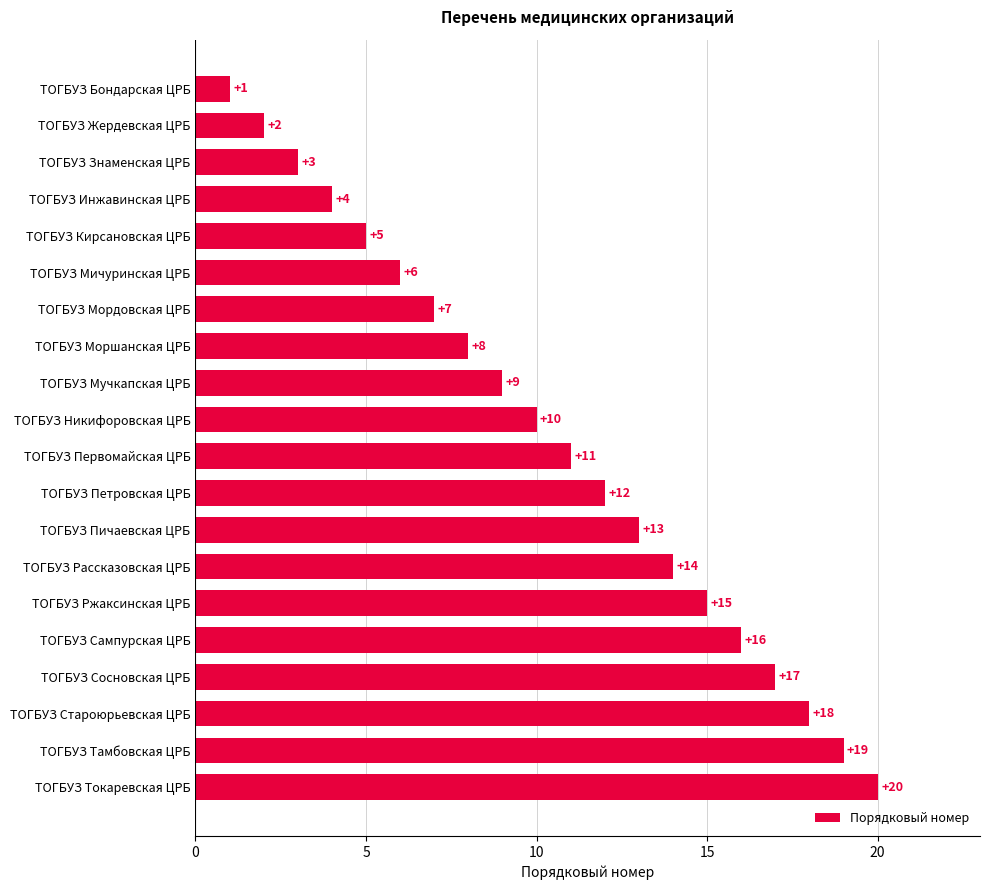

List the labels in order of value, largest first.

ТОГБУЗ Токаревская ЦРБ, ТОГБУЗ Тамбовская ЦРБ, ТОГБУЗ Староюрьевская ЦРБ, ТОГБУЗ Сосновская ЦРБ, ТОГБУЗ Сампурская ЦРБ, ТОГБУЗ Ржаксинская ЦРБ, ТОГБУЗ Рассказовская ЦРБ, ТОГБУЗ Пичаевская ЦРБ, ТОГБУЗ Петровская ЦРБ, ТОГБУЗ Первомайская ЦРБ, ТОГБУЗ Никифоровская ЦРБ, ТОГБУЗ Мучкапская ЦРБ, ТОГБУЗ Моршанская ЦРБ, ТОГБУЗ Мордовская ЦРБ, ТОГБУЗ Мичуринская ЦРБ, ТОГБУЗ Кирсановская ЦРБ, ТОГБУЗ Инжавинская ЦРБ, ТОГБУЗ Знаменская ЦРБ, ТОГБУЗ Жердевская ЦРБ, ТОГБУЗ Бондарская ЦРБ